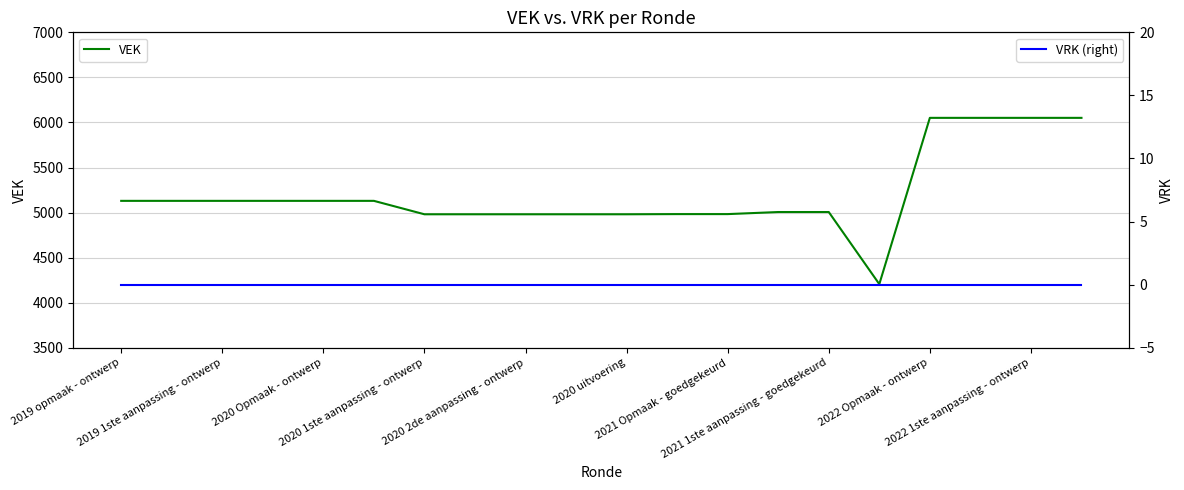

What is the minimum value for VEK?

4206